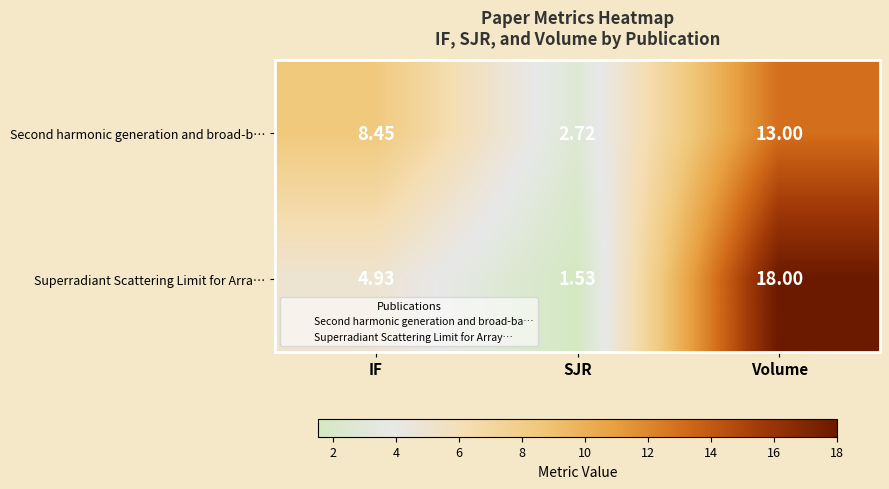

How many data points in Superradiant Scattering Limit for Arra… are above 4?

2